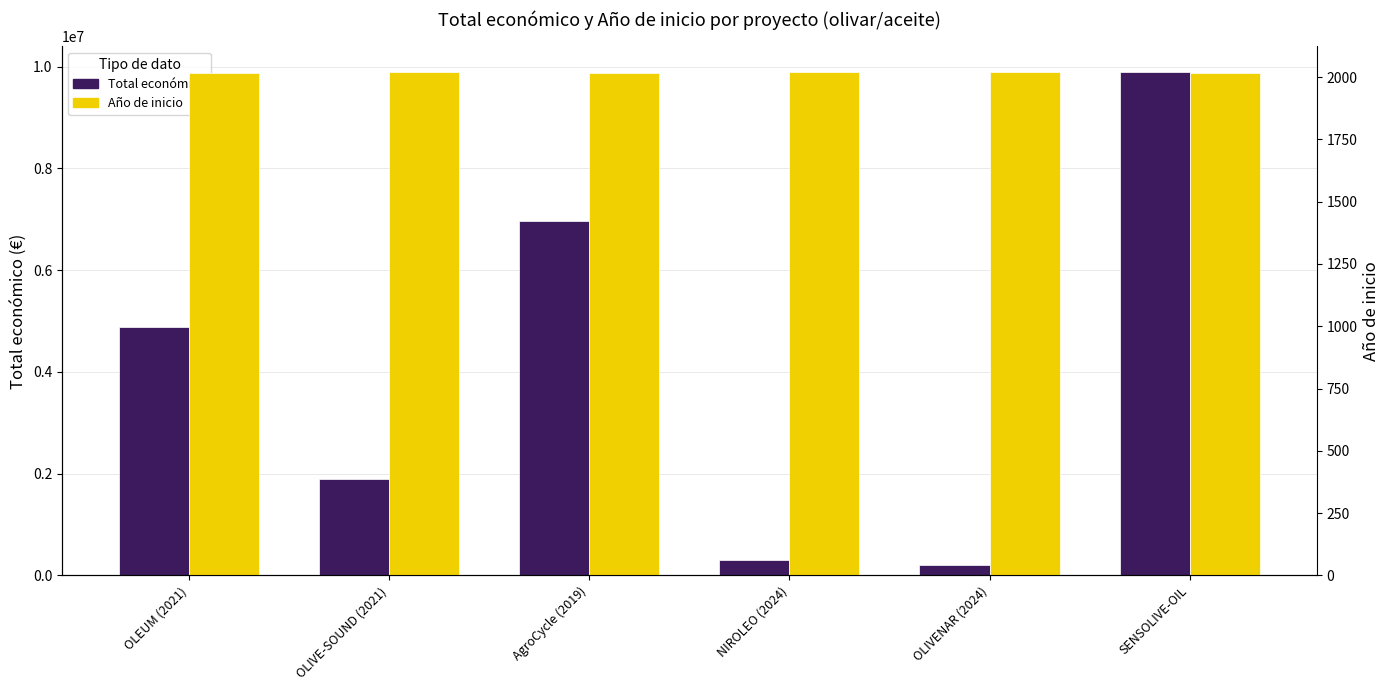

Does the chart contain any negative values?

No